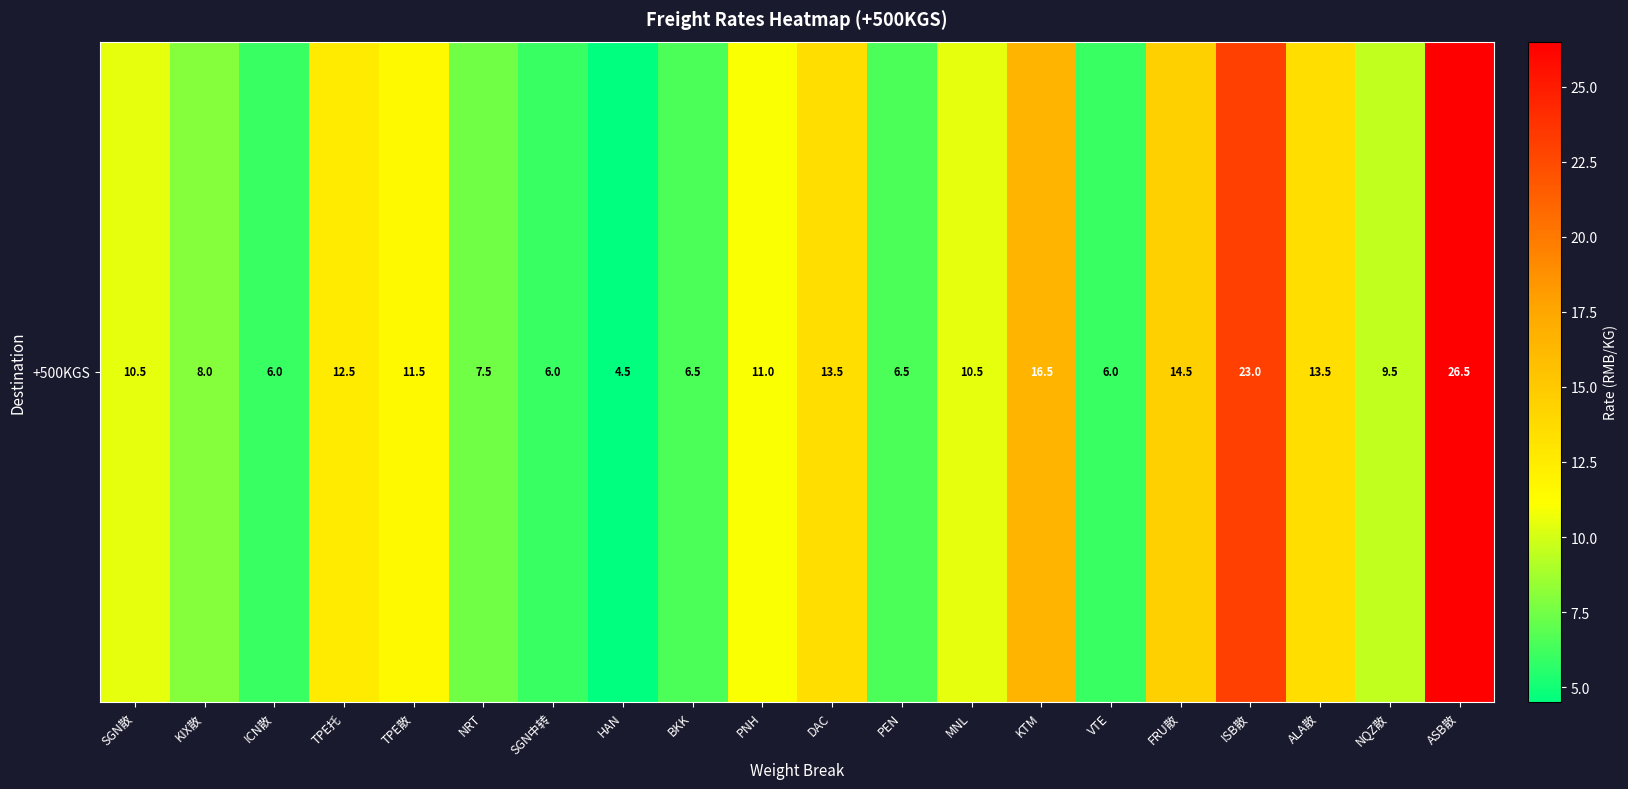

Count the number of data series in this chart.

1